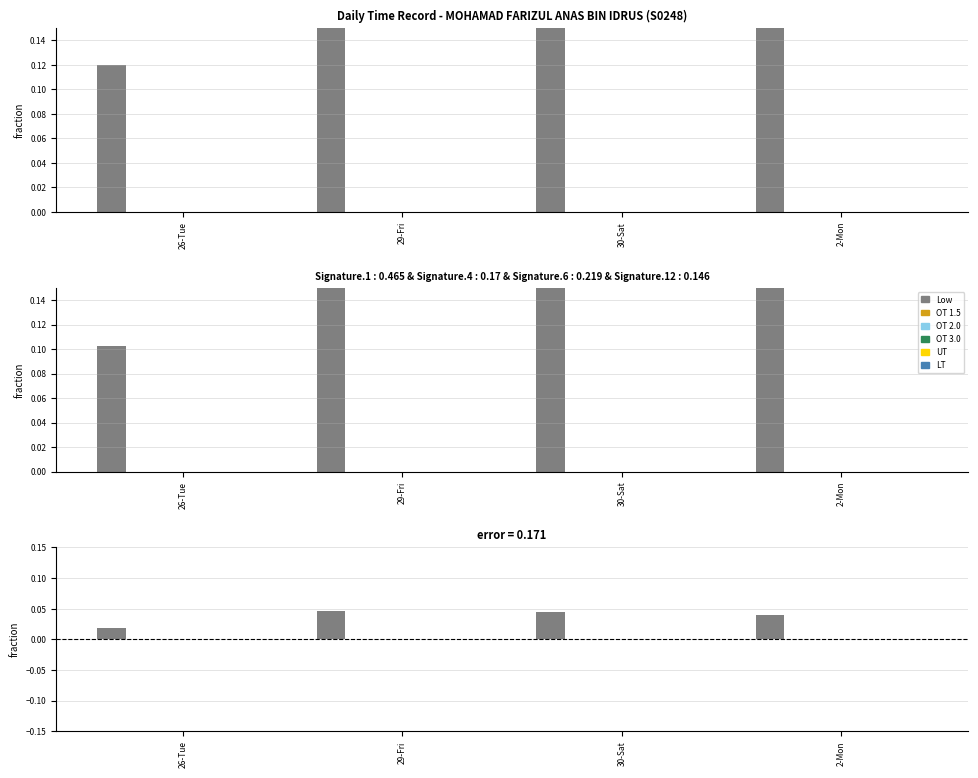

At which label does OT 1.5 reach its minimum?

26-Tue